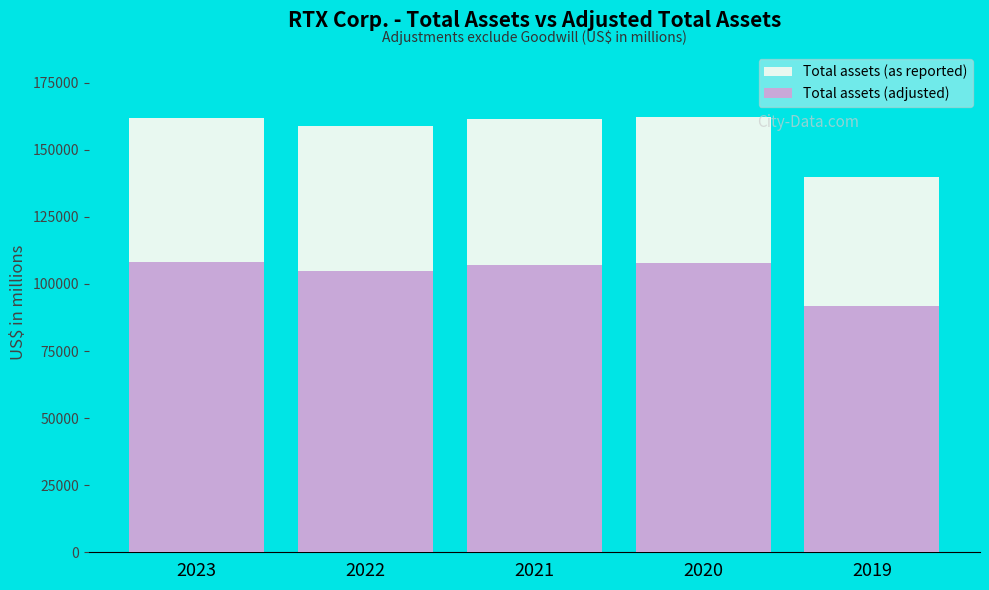

What is the sum of all Total assets (adjusted) values?

519683